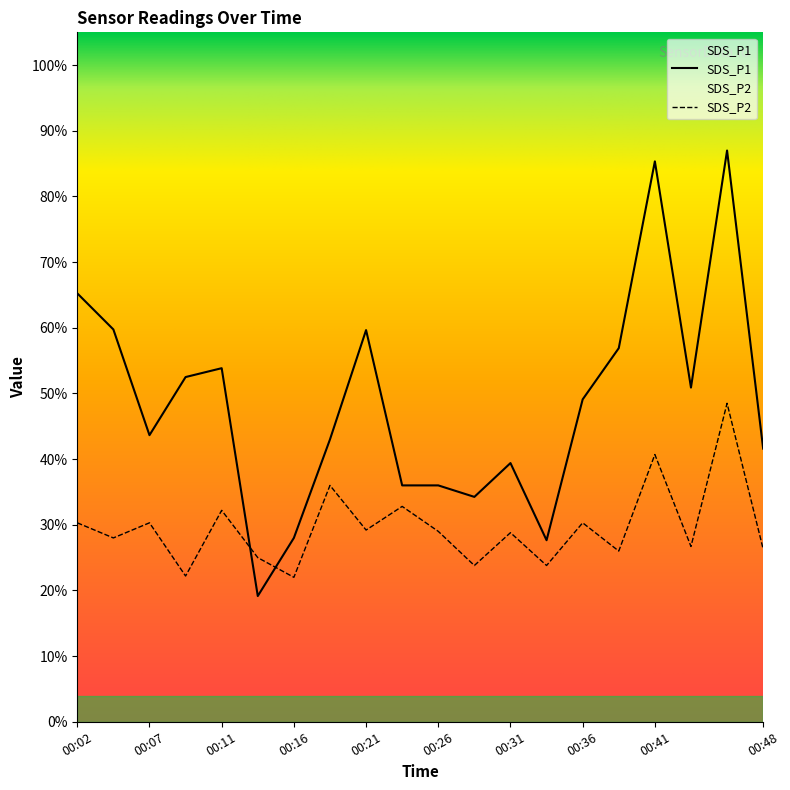

At how many categories does at least one series exceed 38?

14